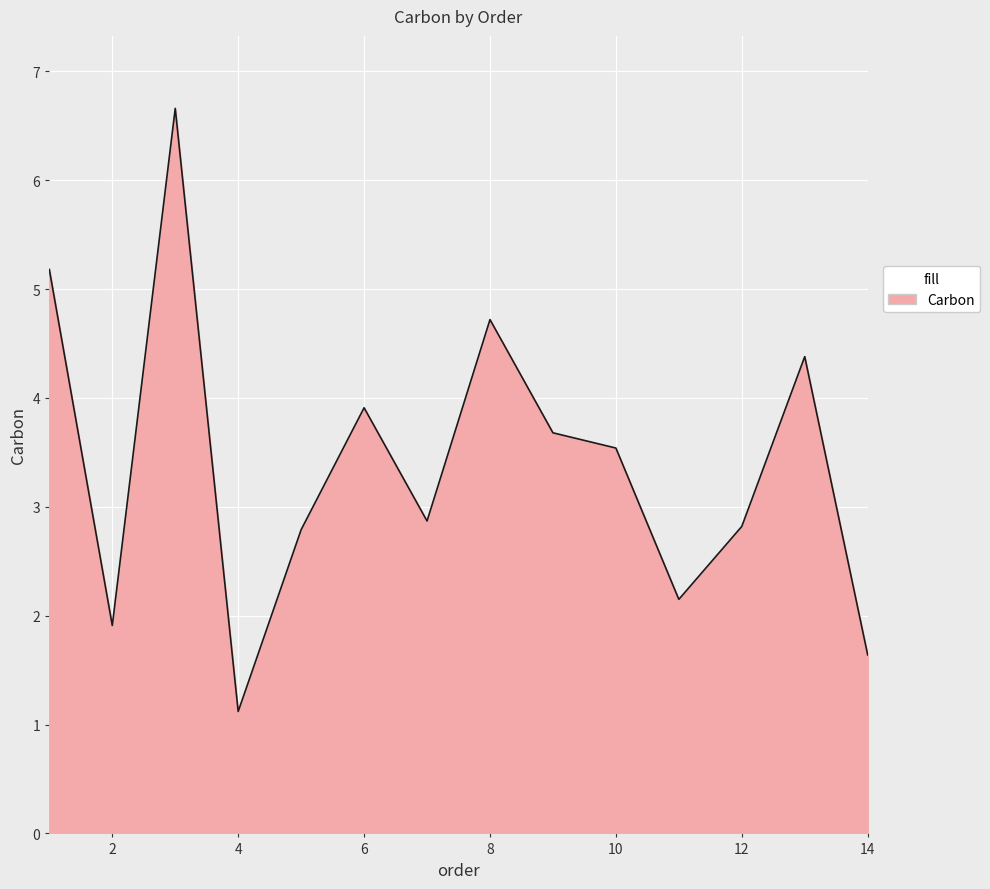

What is the maximum value shown in the chart?

6.7